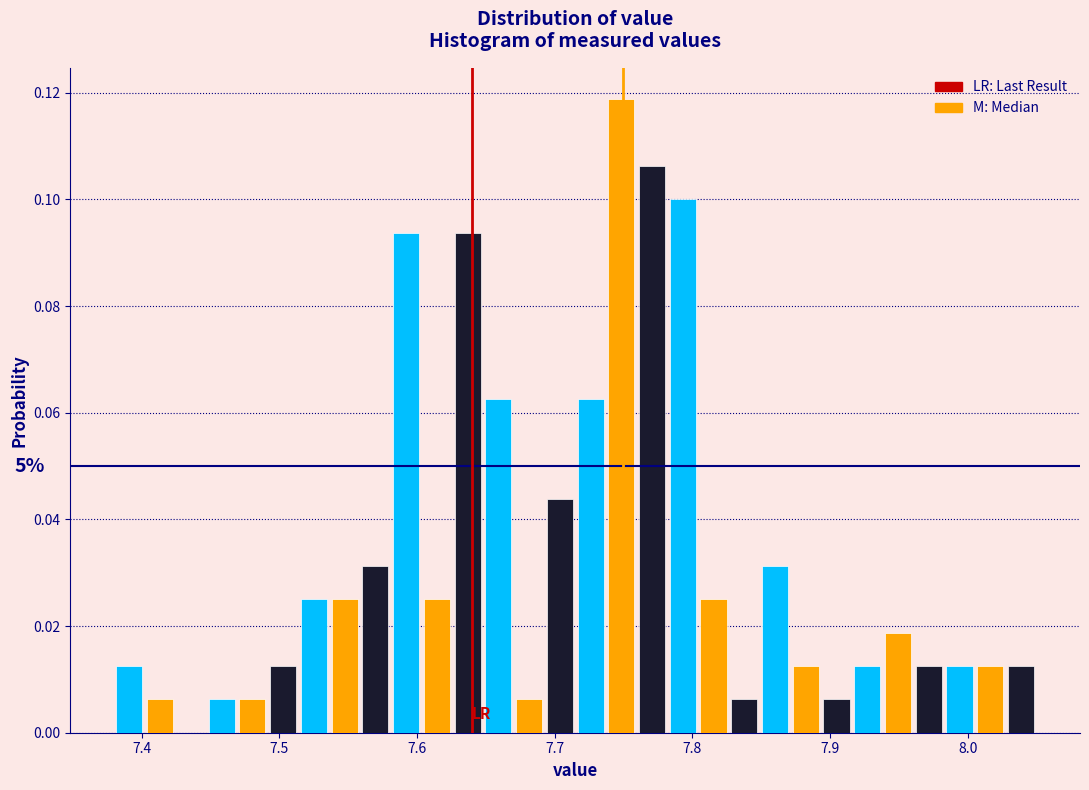

Read against the x-axis, roughly where is the centre of the tallest bar?

7.75